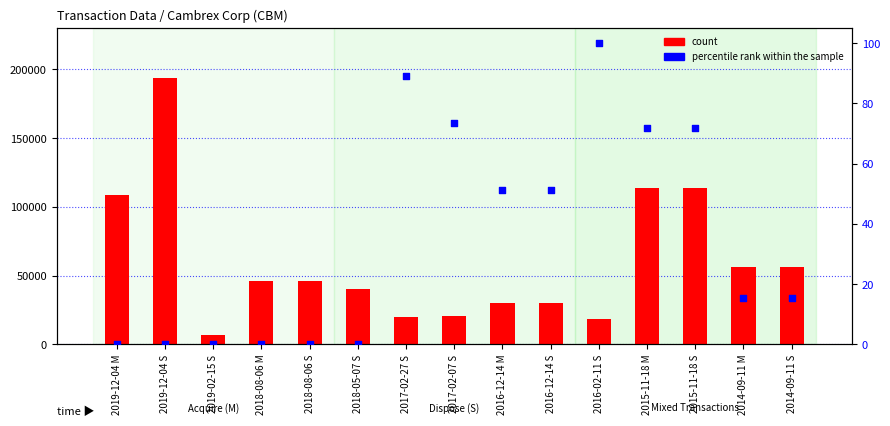

What are all the series names shown in the legend?

count, percentile rank within the sample